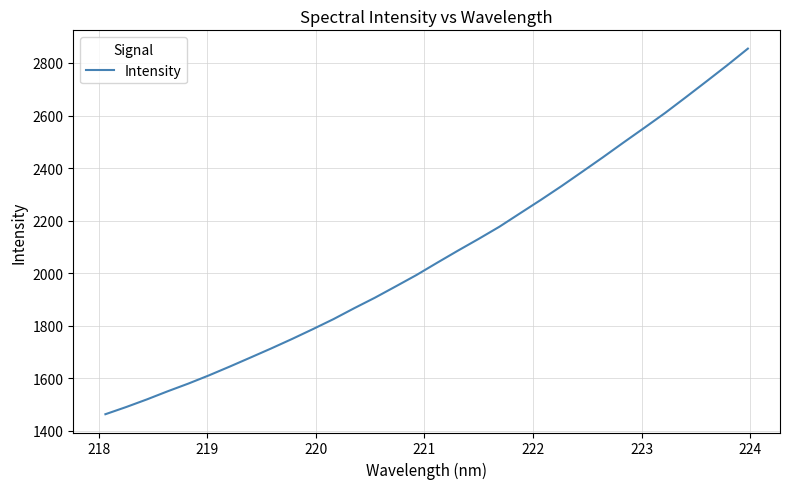

What is the greatest value displayed?

2854.6